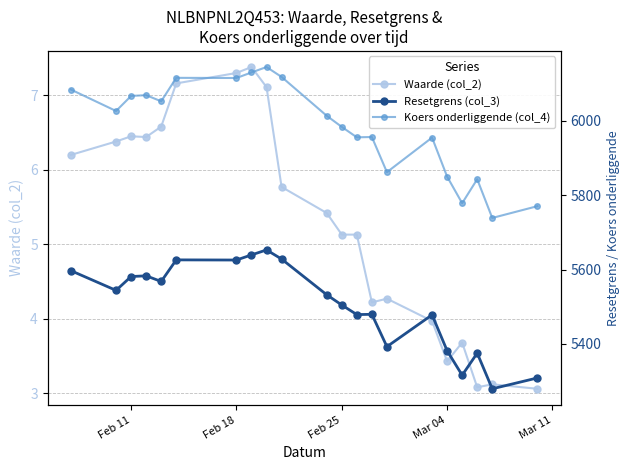

At how many categories does at least one series exceed 4285?

21